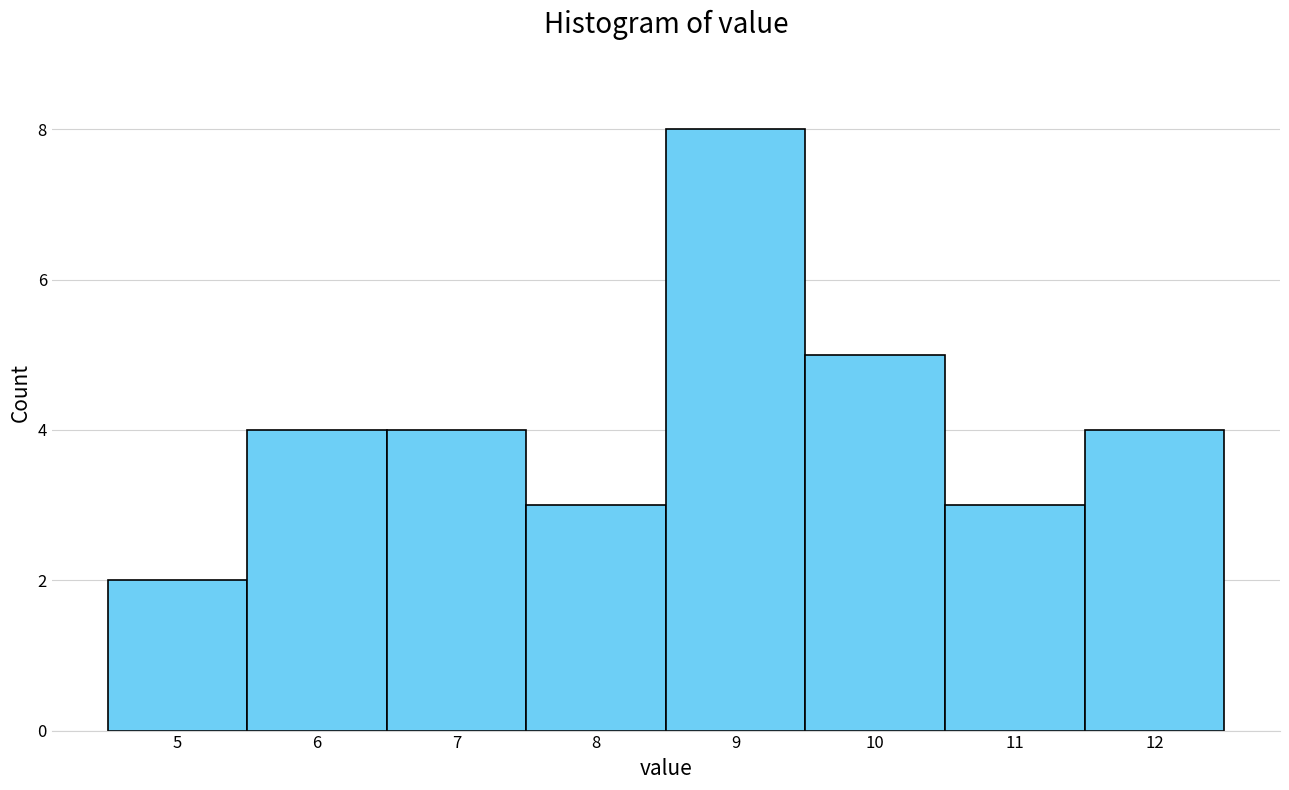

Reading left to right, list every bar in this chart as the range it spans on the x-axis followed by its height. The values are not printed on the chart, so give them approximately, as read against the axis.

4.5 to 5.5: 2
5.5 to 6.5: 4
6.5 to 7.5: 4
7.5 to 8.5: 3
8.5 to 9.5: 8
9.5 to 10.5: 5
10.5 to 11.5: 3
11.5 to 12.5: 4